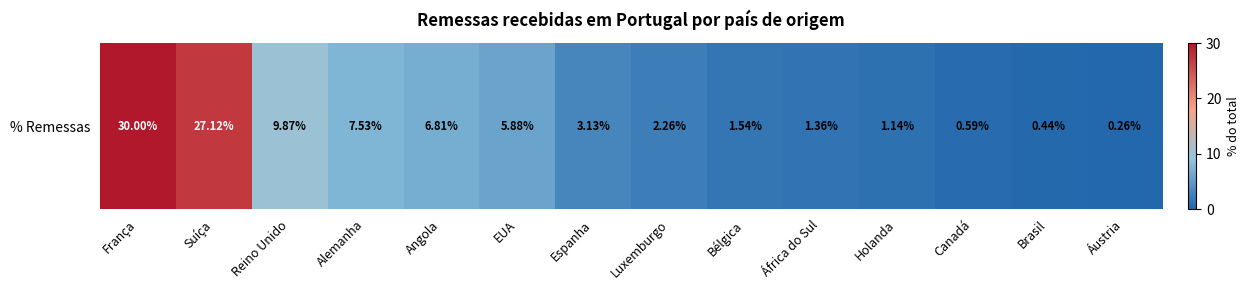

List the labels in order of value, smallest first.

Áustria, Brasil, Canadá, Holanda, África do Sul, Bélgica, Luxemburgo, Espanha, EUA, Angola, Alemanha, Reino Unido, Suíça, França